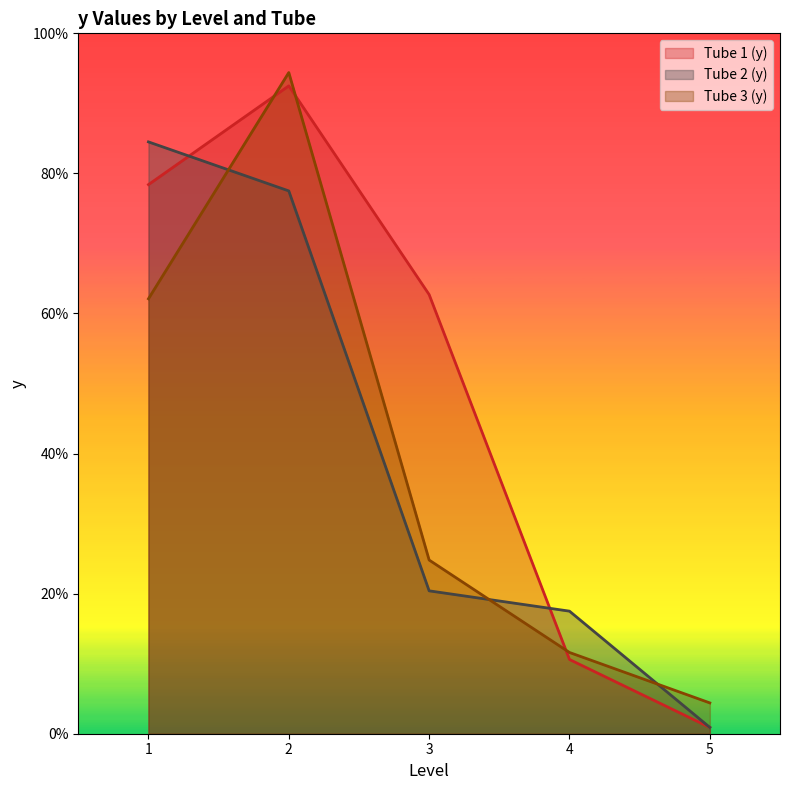

What is the difference between the Tube 1 (y) values at 4 and 3?

52.1